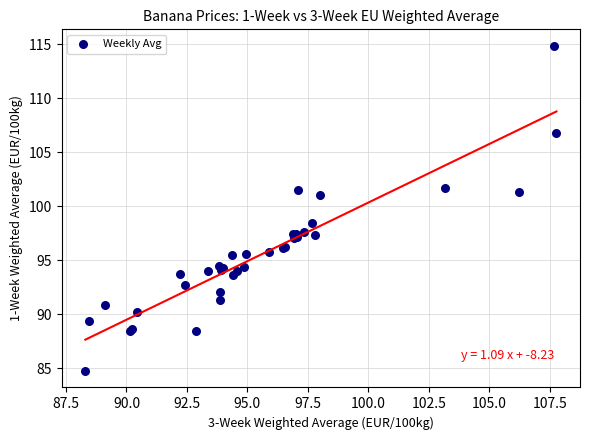

What Y value in the scatter plot is closest to 99?

98.4